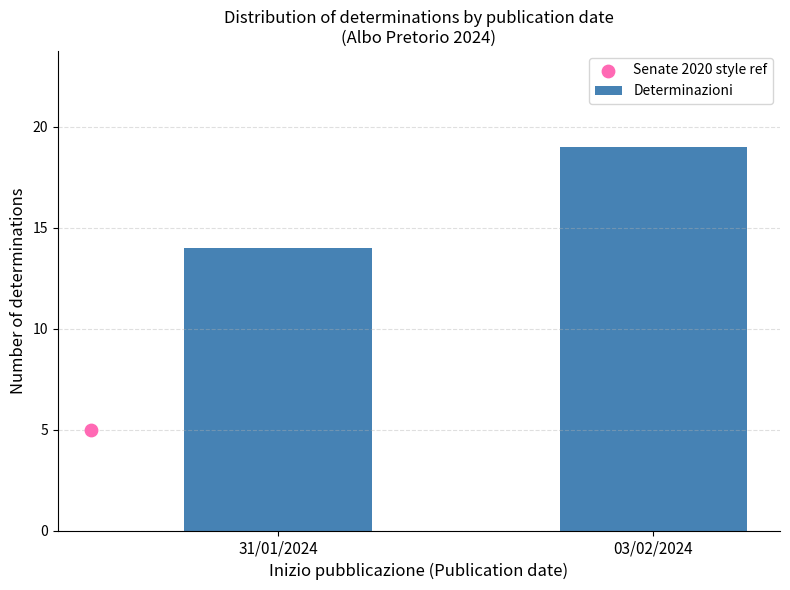

Which has a higher value, 03/02/2024 or 31/01/2024?

03/02/2024